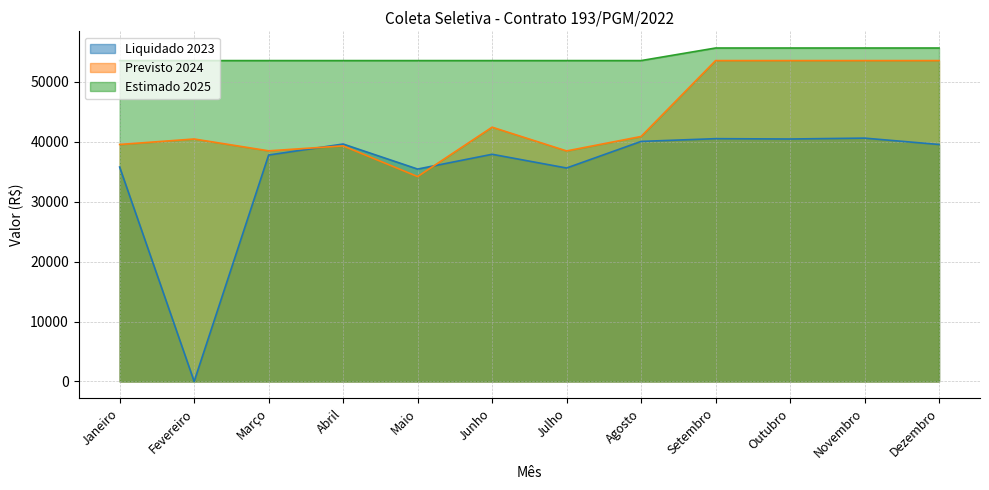

What is the value of the Liquidado 2023 point at the 10th from the left?

40471.9